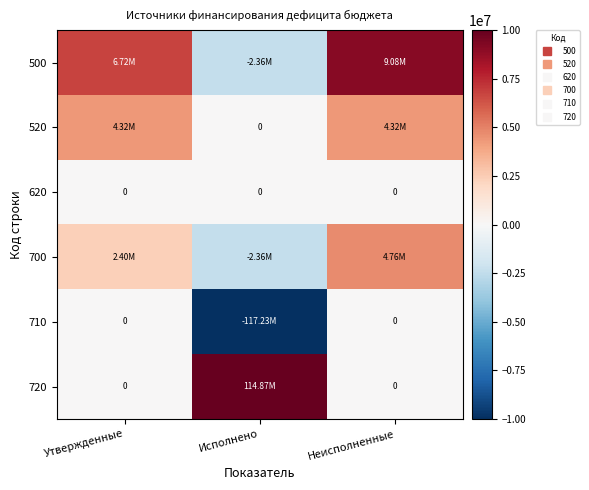

List the labels in order of 520 value, largest first.

Утвержденные, Неисполненные, Исполнено